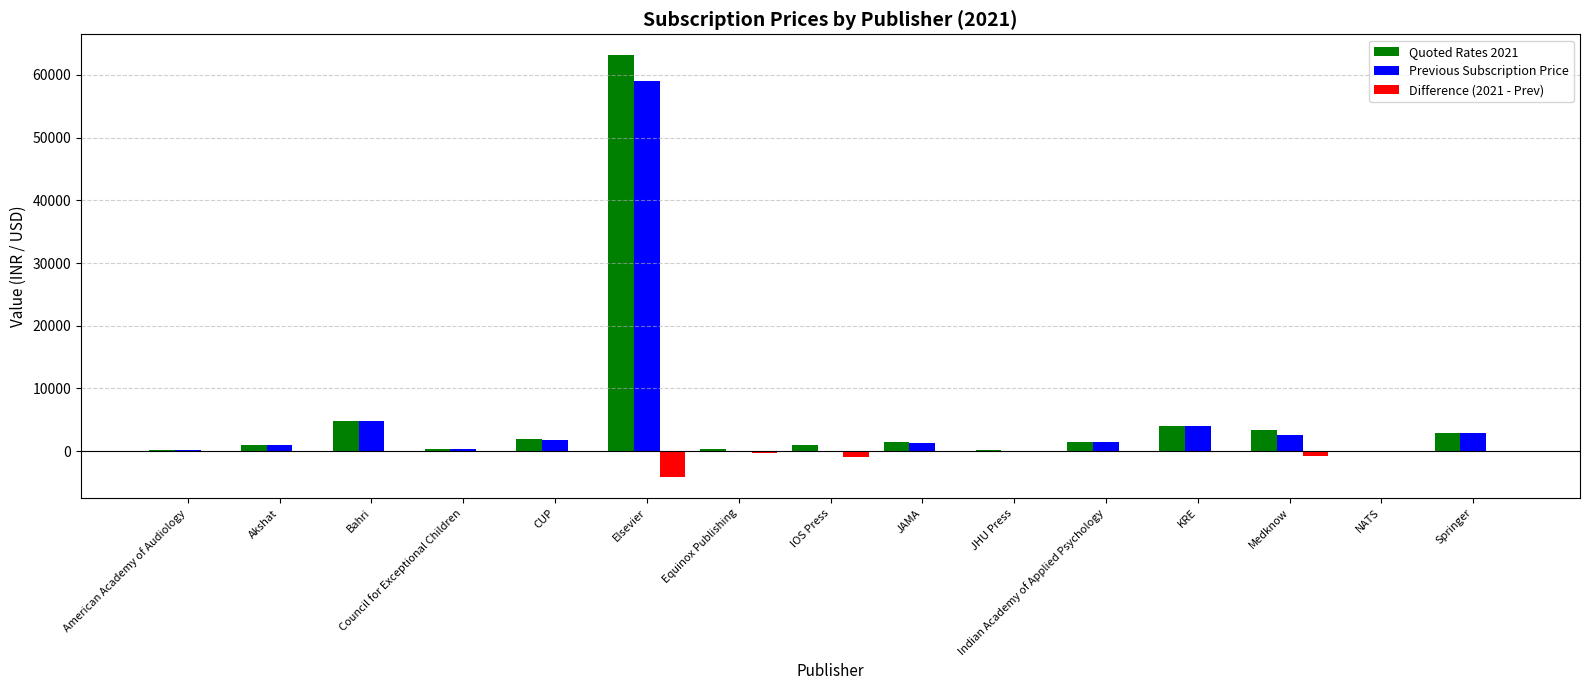

Is it true that Quoted Rates 2021 equals 1683.2 at Bahri?

False